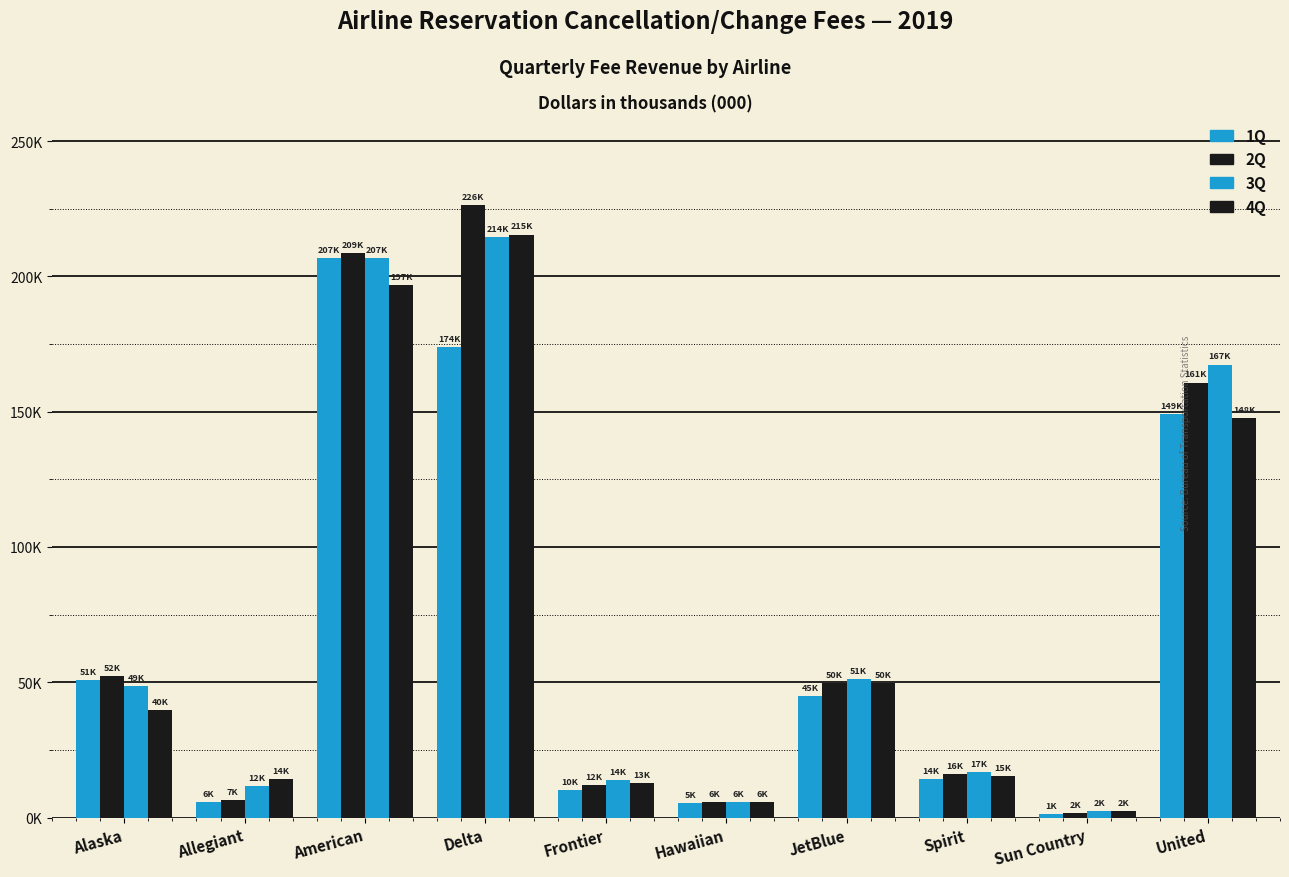

At which category is the sum across all series the highest?

Delta